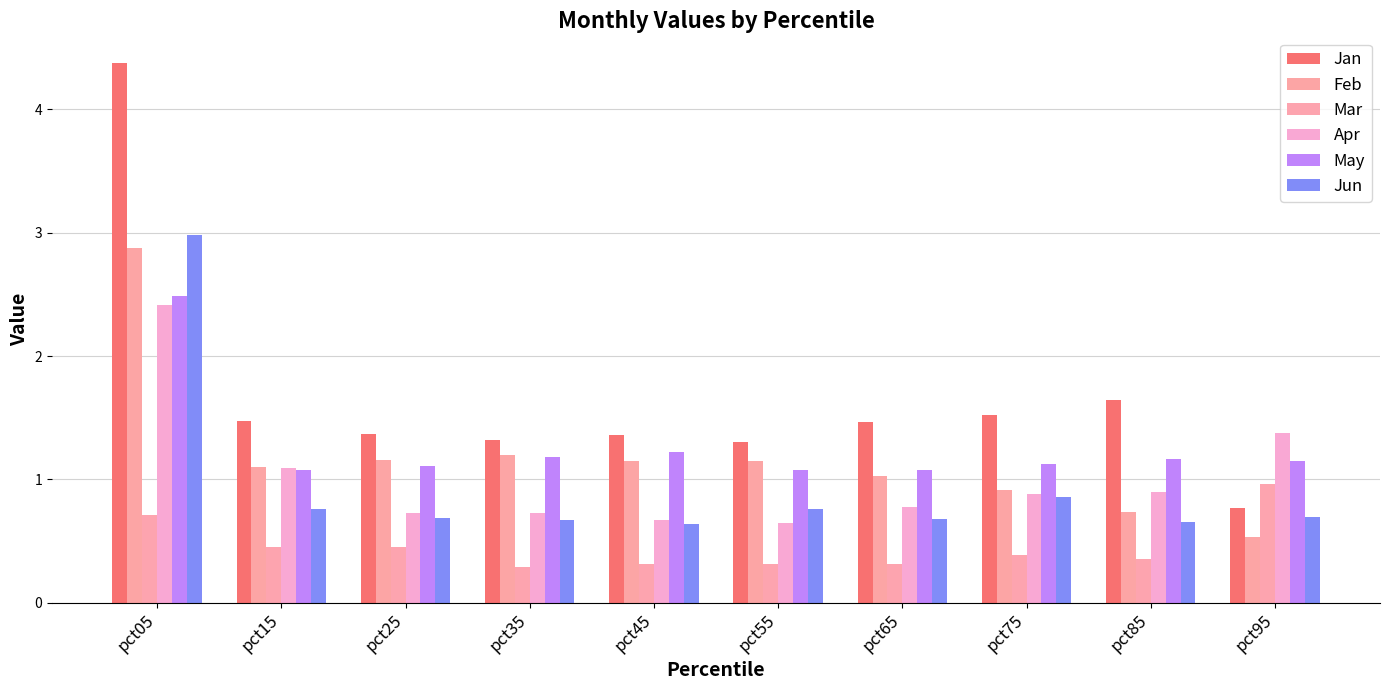

Which series has the largest total across all categories?

Jan